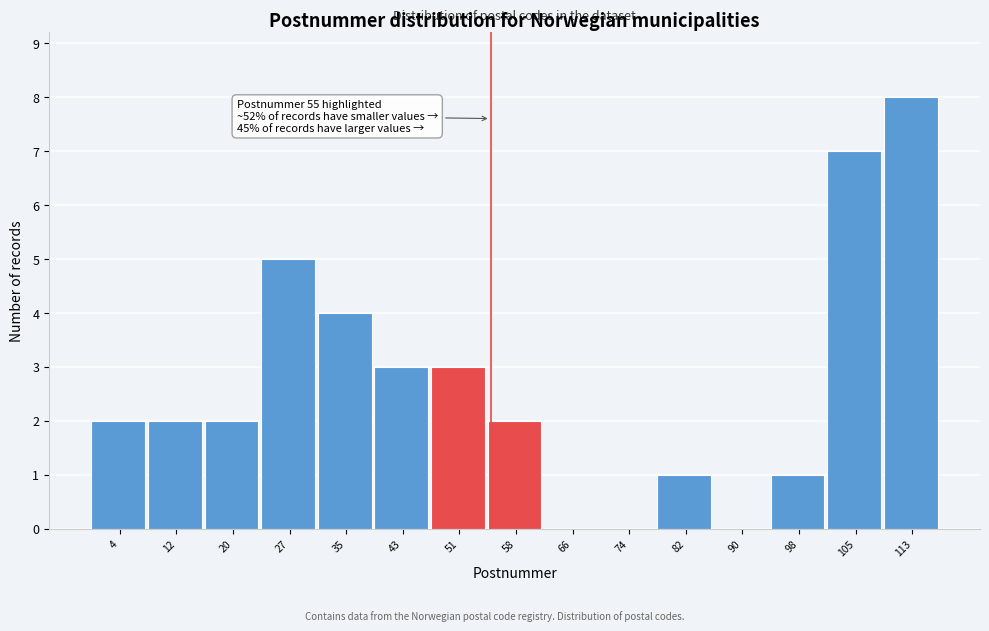

Over which range of the x-axis is the bar tallest?

109.2 to 117.0